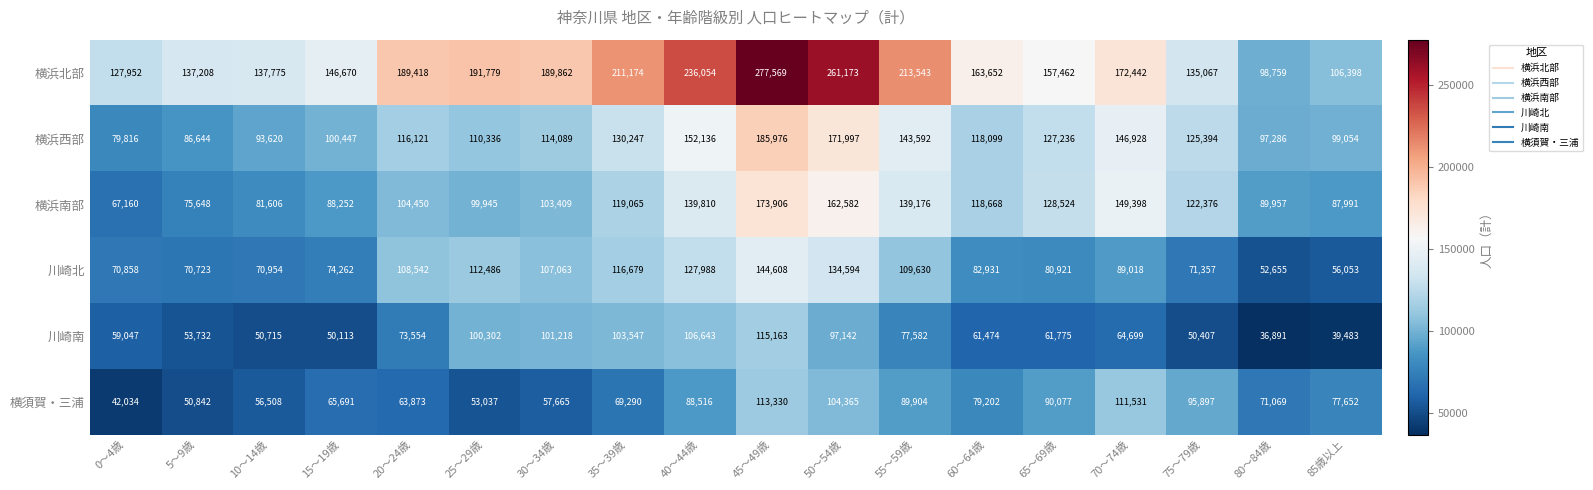

At how many categories does at least one series exceed 97430?

18